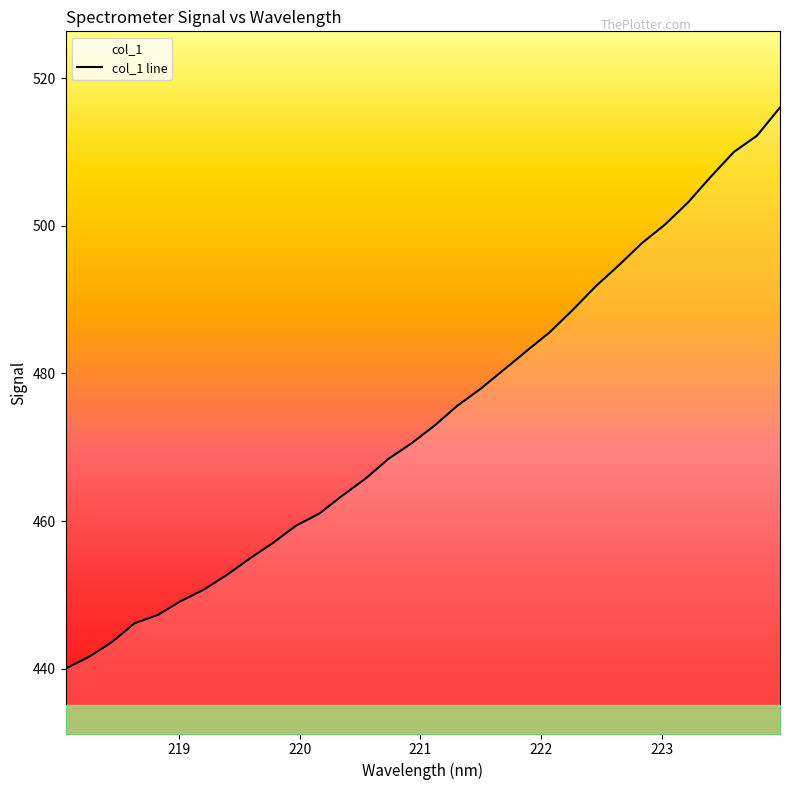

What is the smallest value displayed?

440.0